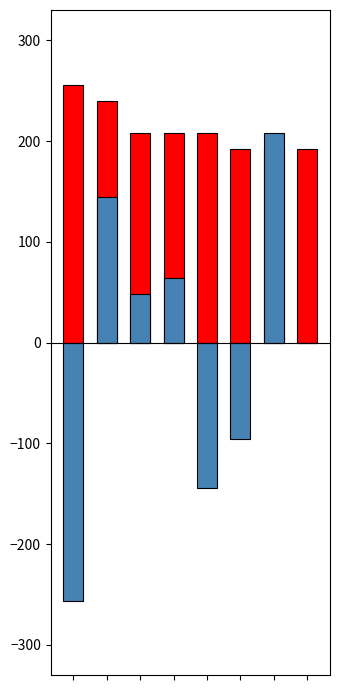

Rank the series by their average value, from highest to lowest.

Score (scaled), Year offset (scaled)